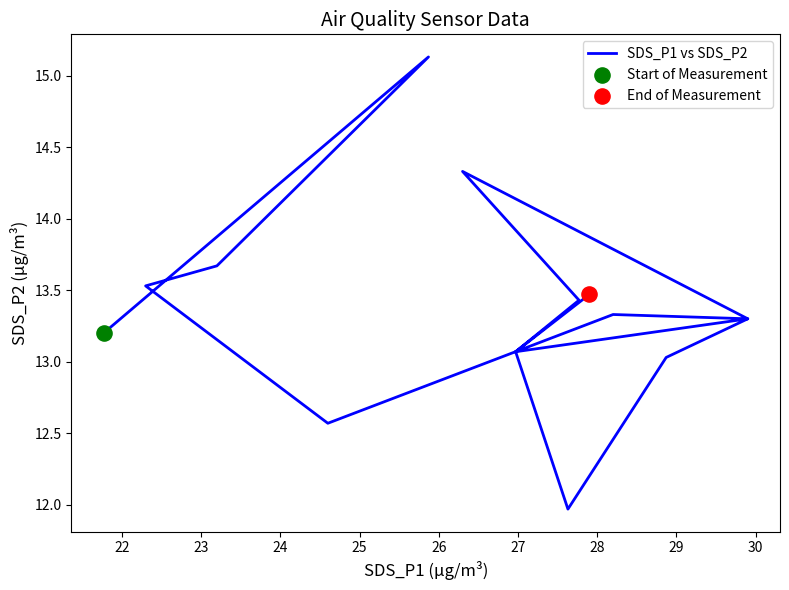

Which has a higher value, 29 or 24?

24